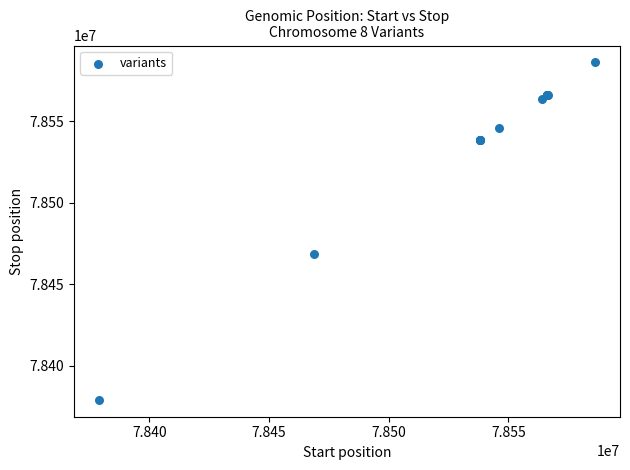

What Y value in the scatter plot is closest to 78482579?

78468644